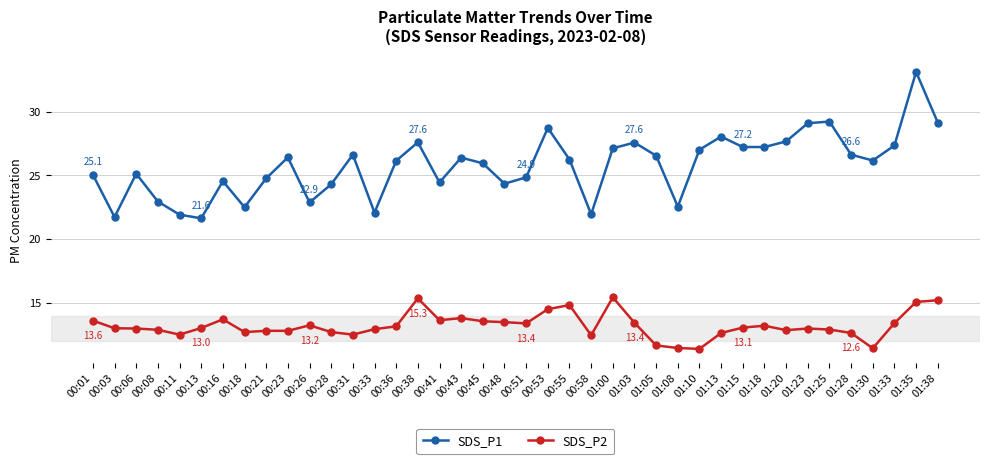

What is the greatest value displayed?

33.1